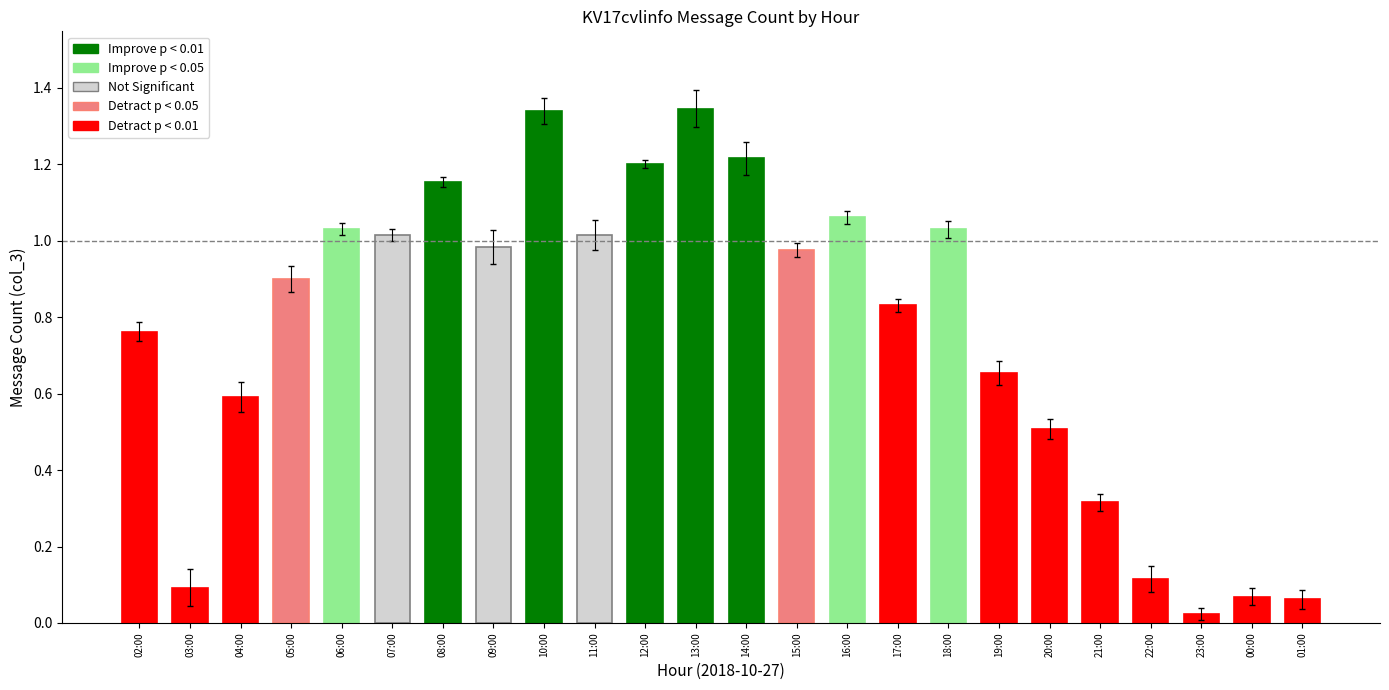

What is the sum of the values at 16:00 and 18:00?

2.1